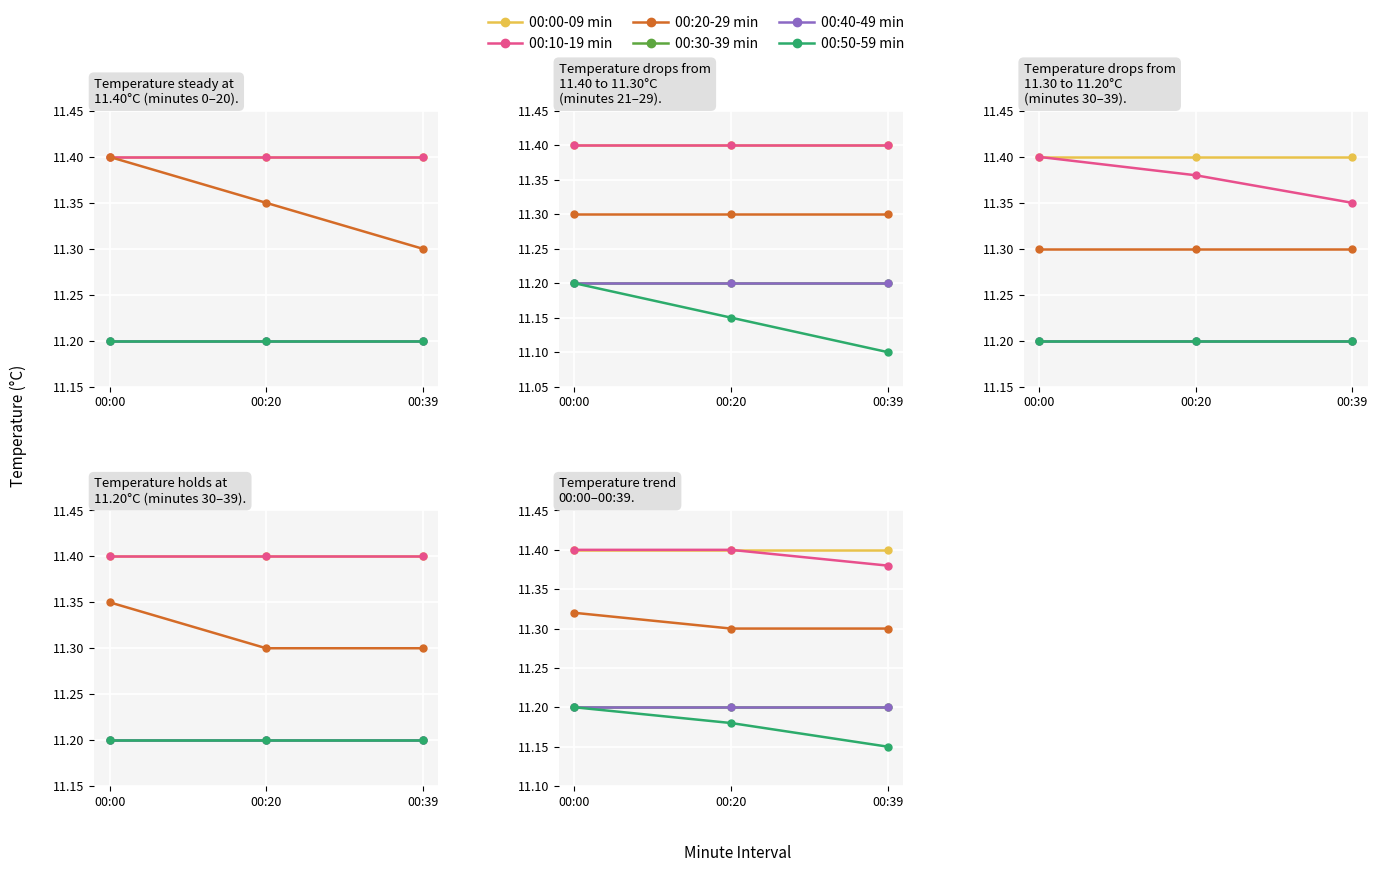

Count the 00:10-19 min values in the range 11 to 12.

3